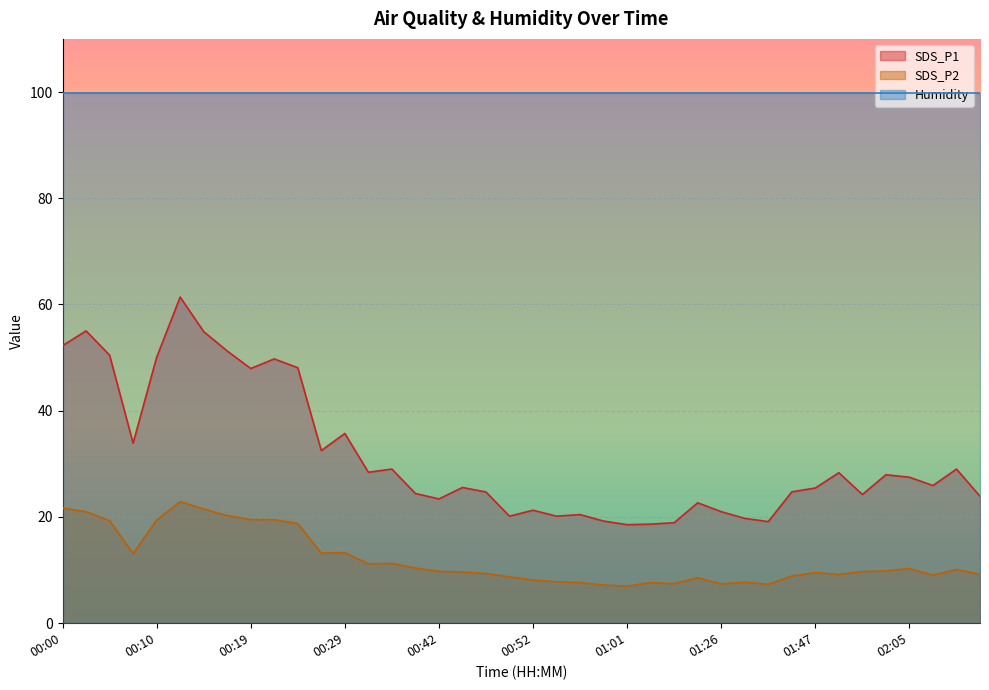

What is the difference between the maximum and minimum values in the SDS_P2 series?

15.9